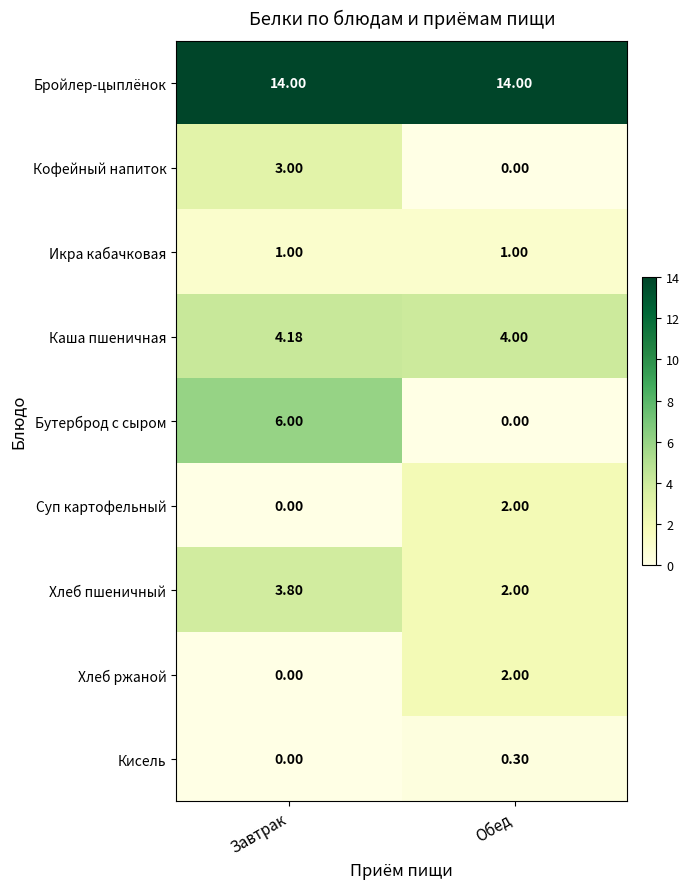

At which category is the sum across all series the highest?

Завтрак